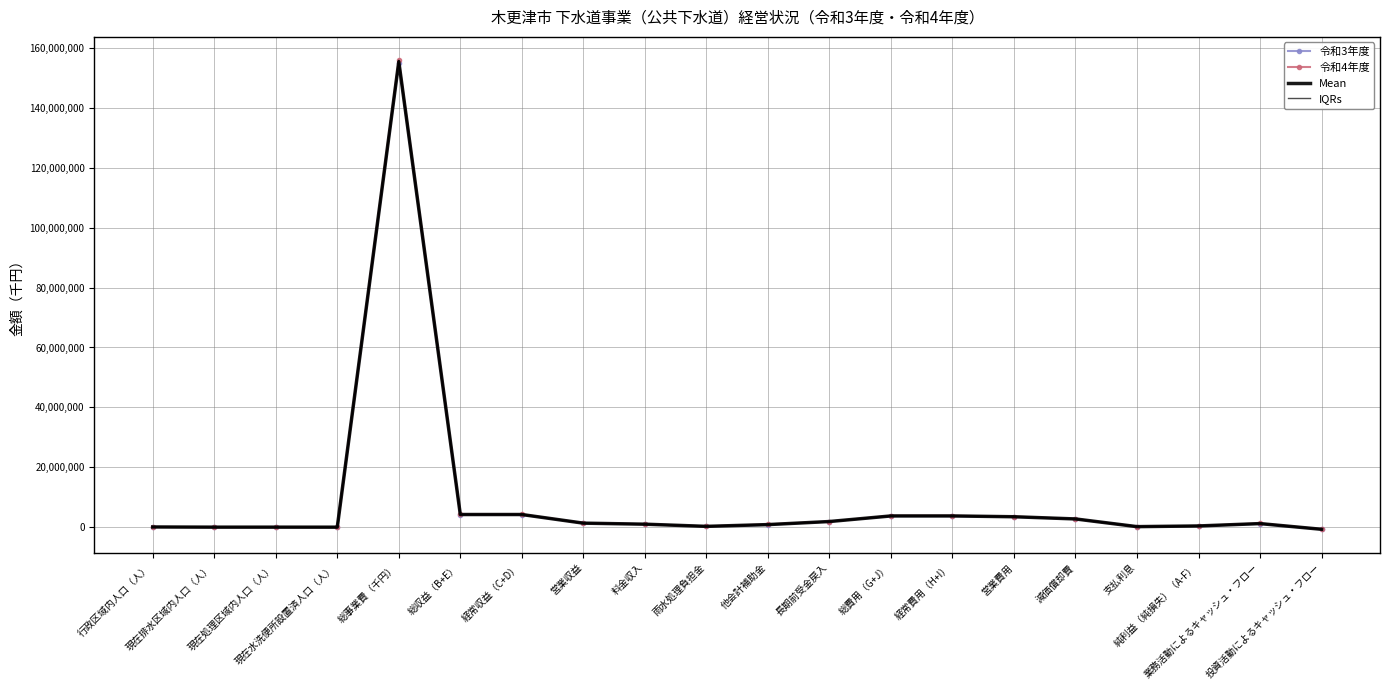

What is the difference between the Mean values at 総費用（G+J） and 業務活動によるキャッシュ・フロー?

2552652.5